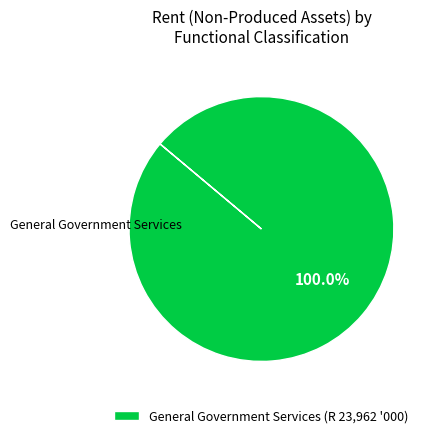

Which category accounts for the majority?

General Government Services (R 23,962 '000)